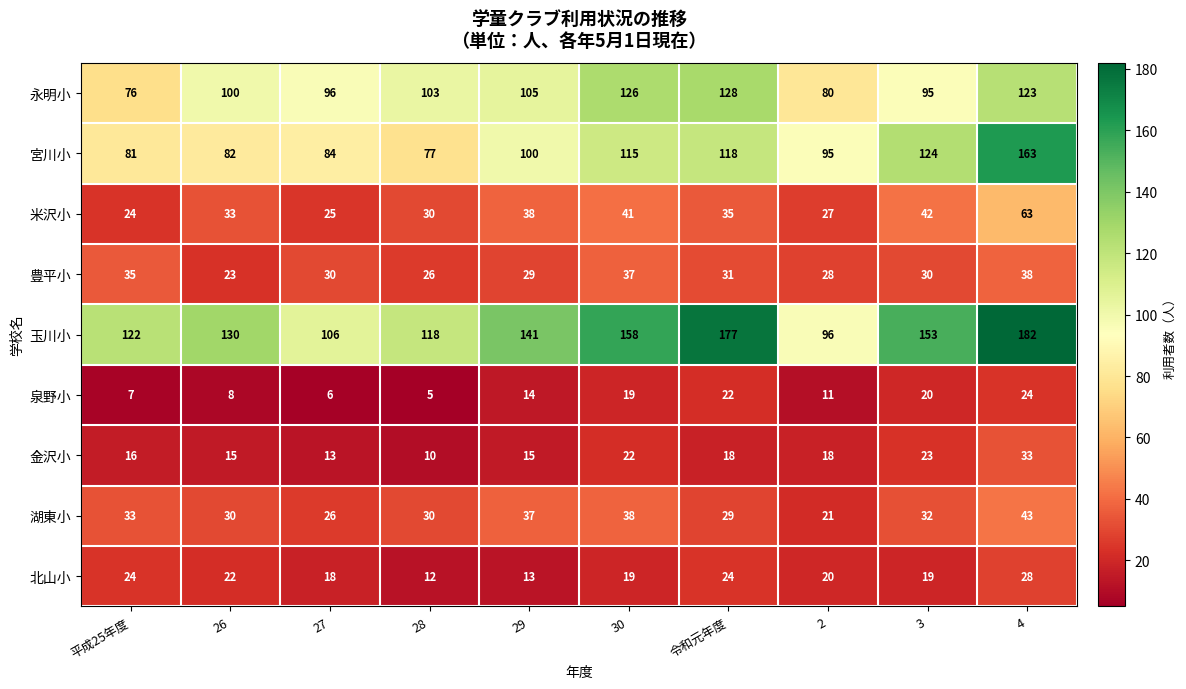

How many data points in 金沢小 are less than 18?

5